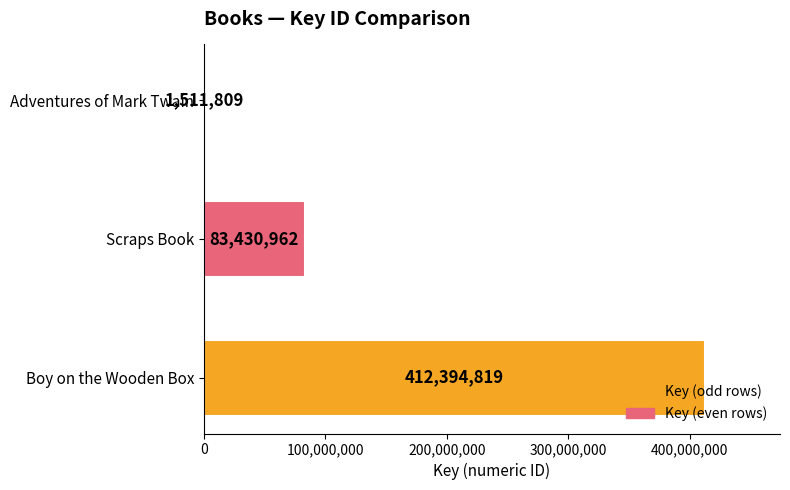

Reading top to bottom, extract all data points from this chart.

Adventures of Mark Twain=1511809	Scraps Book=83430962	Boy on the Wooden Box=412394819